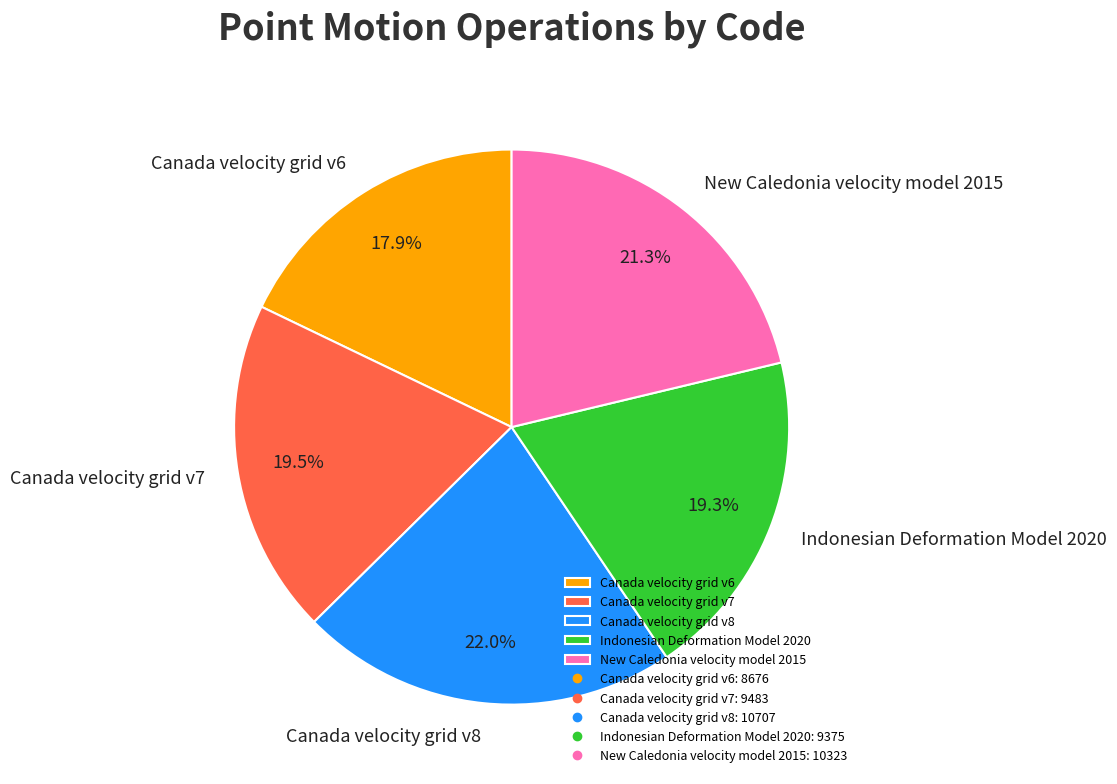

What percentage do Canada velocity grid v8 and Canada velocity grid v6 together represent?

39.9%